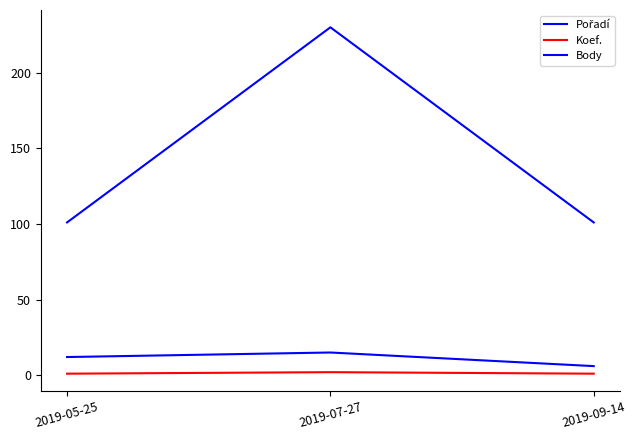

What is the average value of the Pořadí series?

11